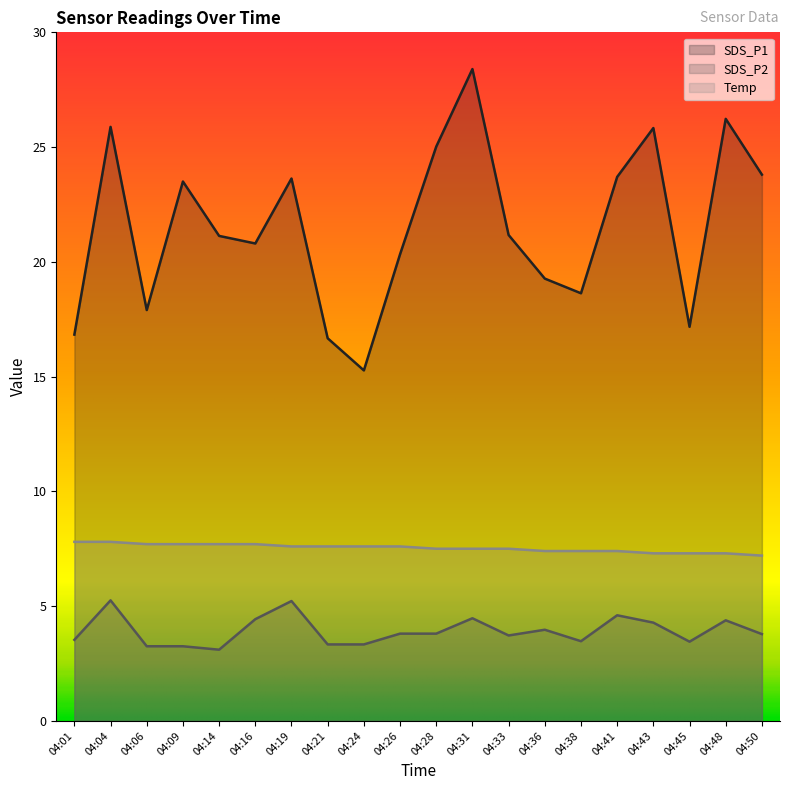

Is the value of SDS_P1 at 04:01 greater than the value of SDS_P2 at 04:38?

Yes